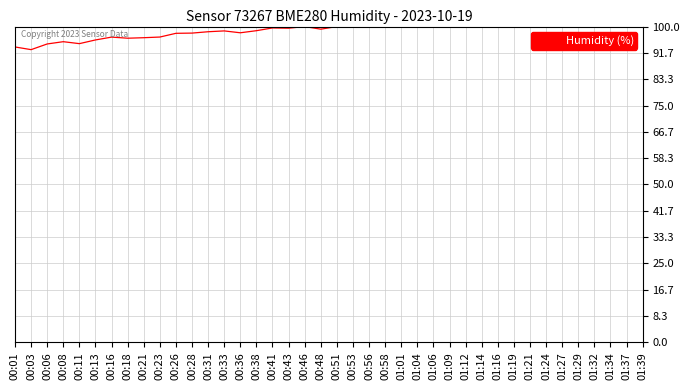

Where is the first local minimum?

00:03